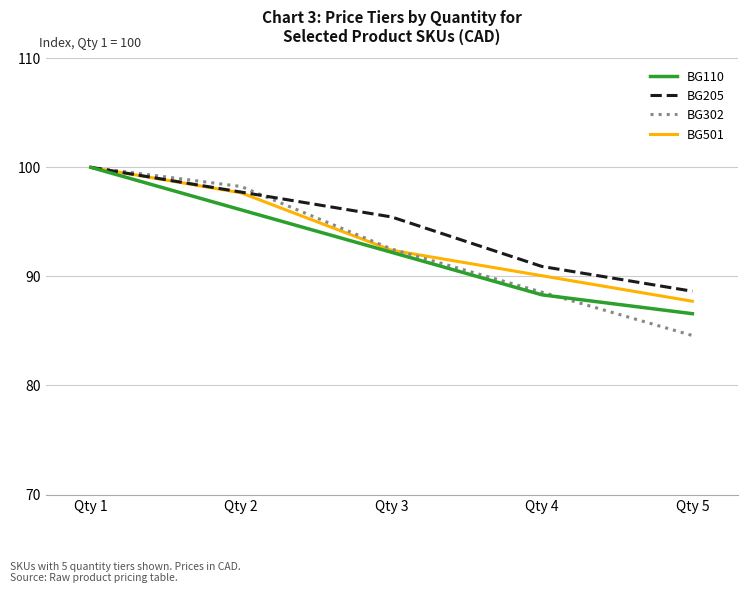

Is this an area chart (filled region under the line)?

No